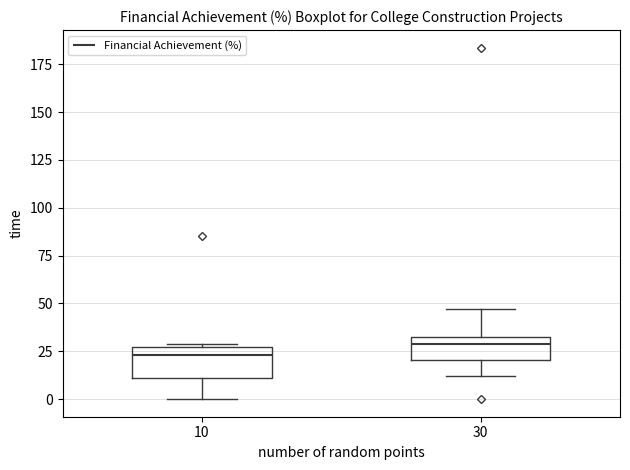

Where is the lower edge of the box at x = 10 on the y-axis? The values are not printed on the chart, so give them approximately, as read against the axis.

10